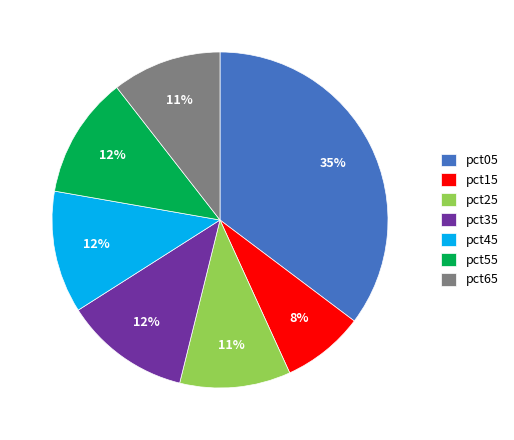

To the nearest percent, what percentage of the pie is pct45?

12%